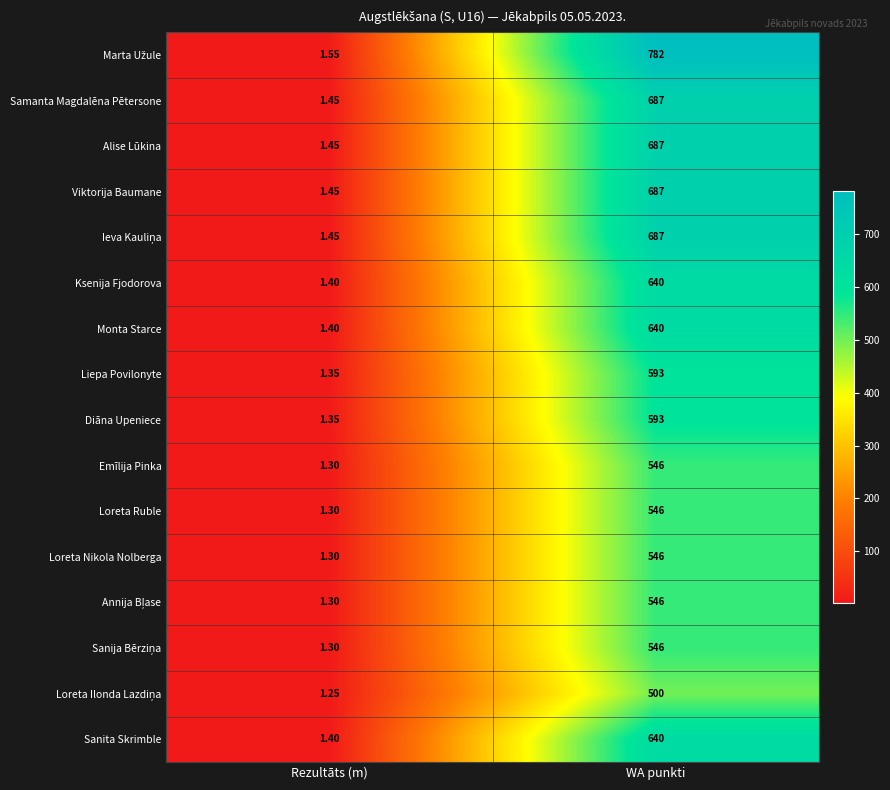

Rank the categories by Viktorija Baumane value from lowest to highest.

Rezultāts (m), WA punkti